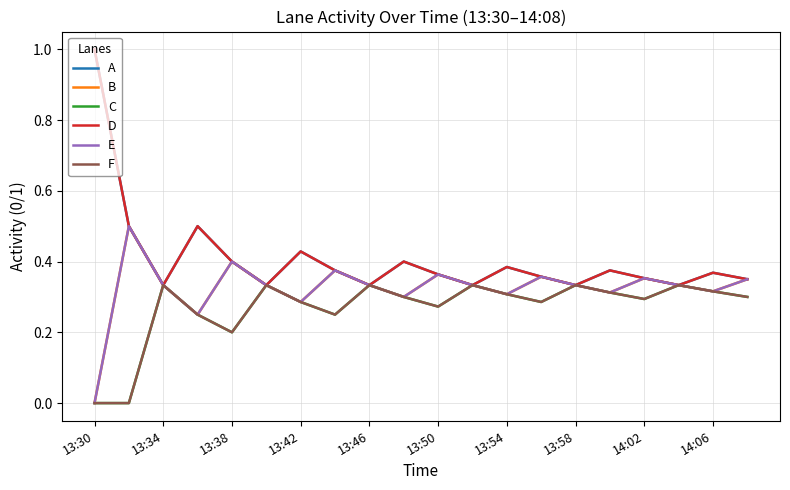

Count the D values in the range 0 to 1.

20